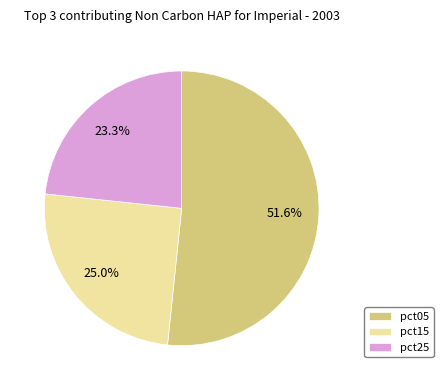

To the nearest percent, what is the difference between the pct25 and pct05 slice percentages?

28%